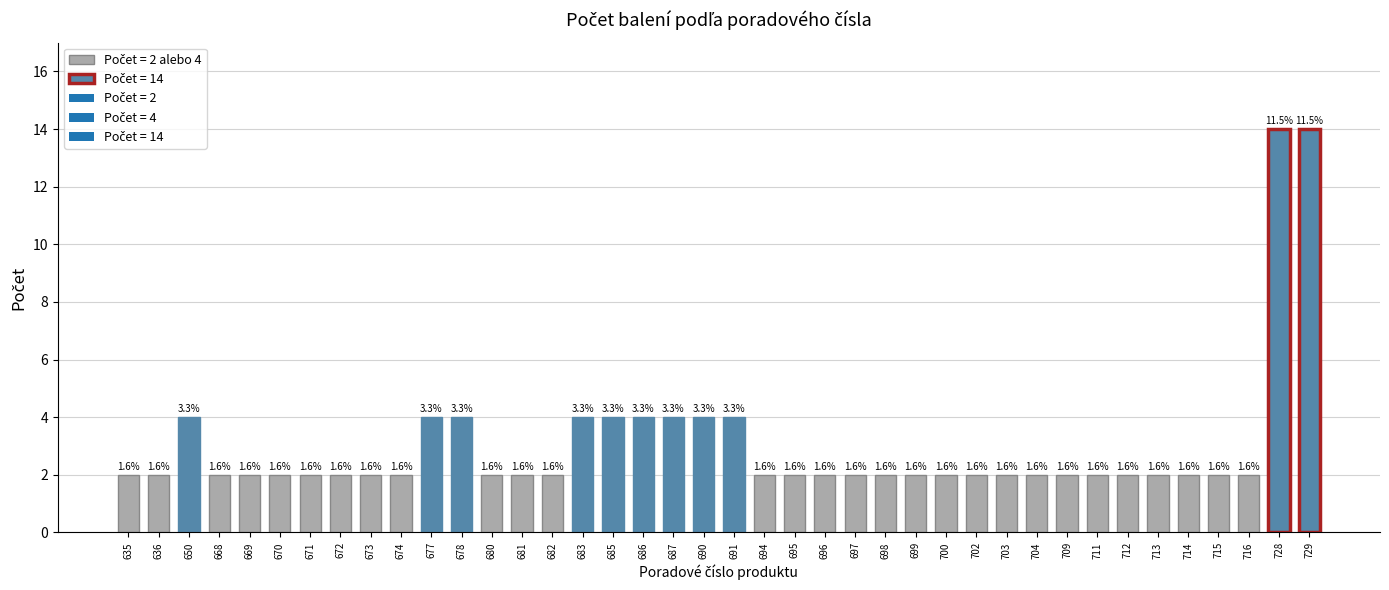

True or false: the data shows 3 at 700.

False